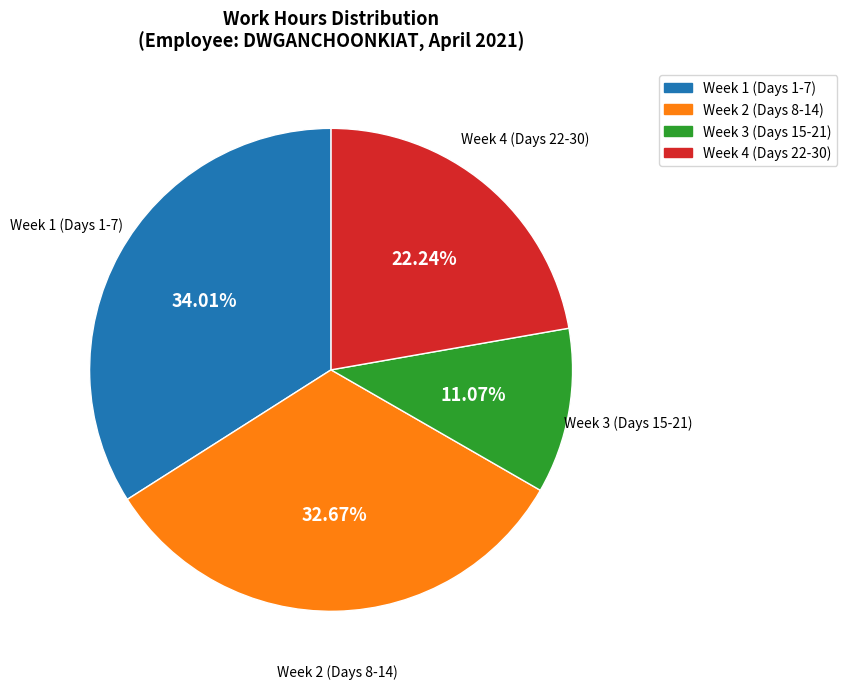

Which has a higher value, Week 4 (Days 22-30) or Week 3 (Days 15-21)?

Week 4 (Days 22-30)